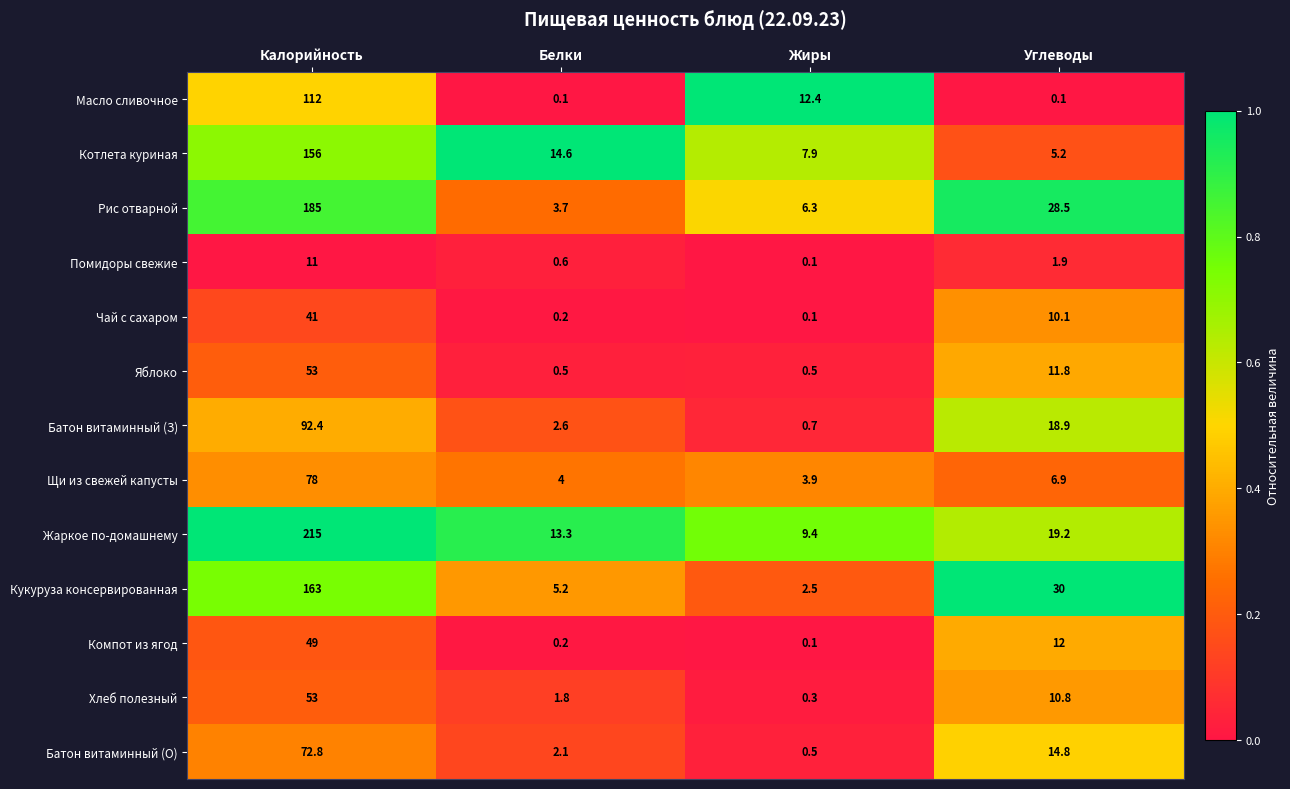

Rank the categories by Рис отварной value from highest to lowest.

Калорийность, Углеводы, Жиры, Белки